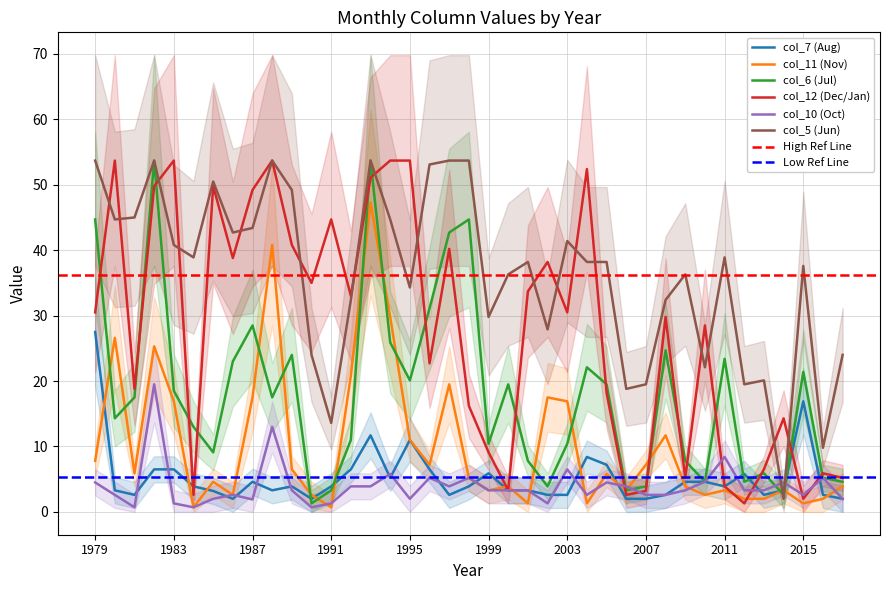

What is the sum of all col_12 values?

1085.5